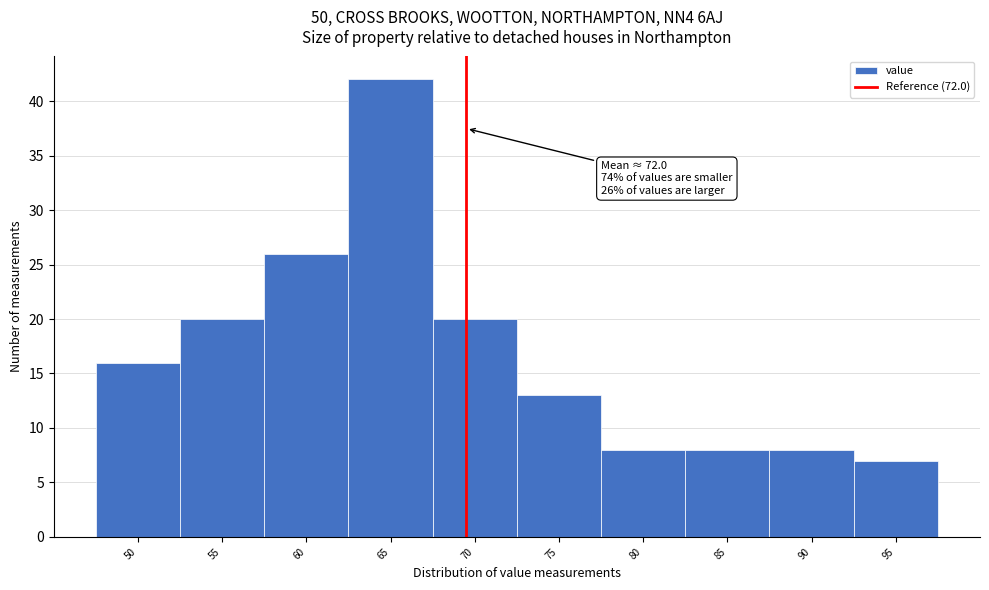

Reading right to left, transcribe all the data shown in this chart.

95=7	90=8	85=8	80=8	75=13	70=20	65=42	60=26	55=20	50=16